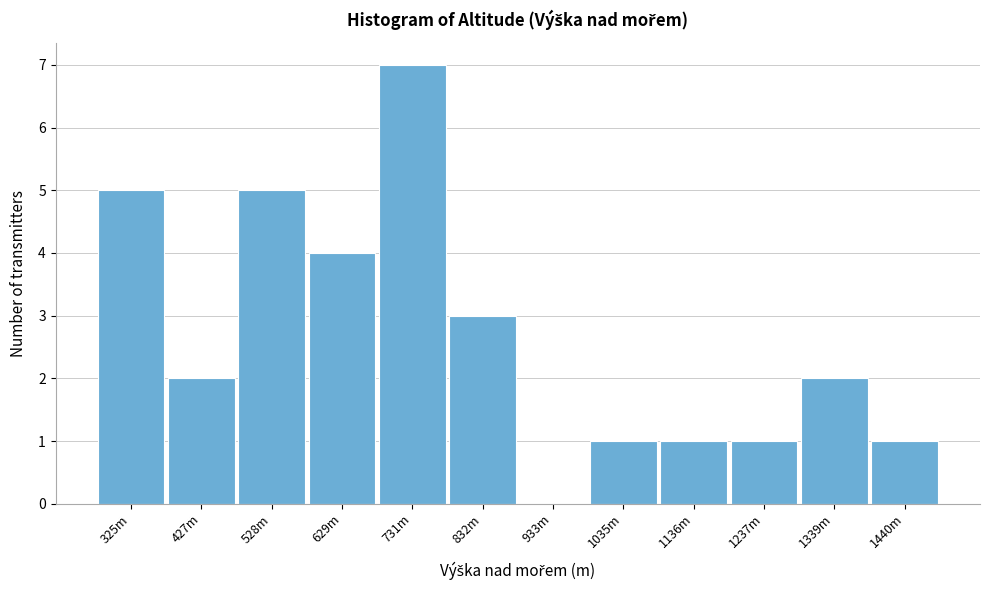

Reading right to left, extract all data points from this chart.

1440m=1	1339m=2	1237m=1	1136m=1	1035m=1	933m=0	832m=3	731m=7	629m=4	528m=5	427m=2	325m=5